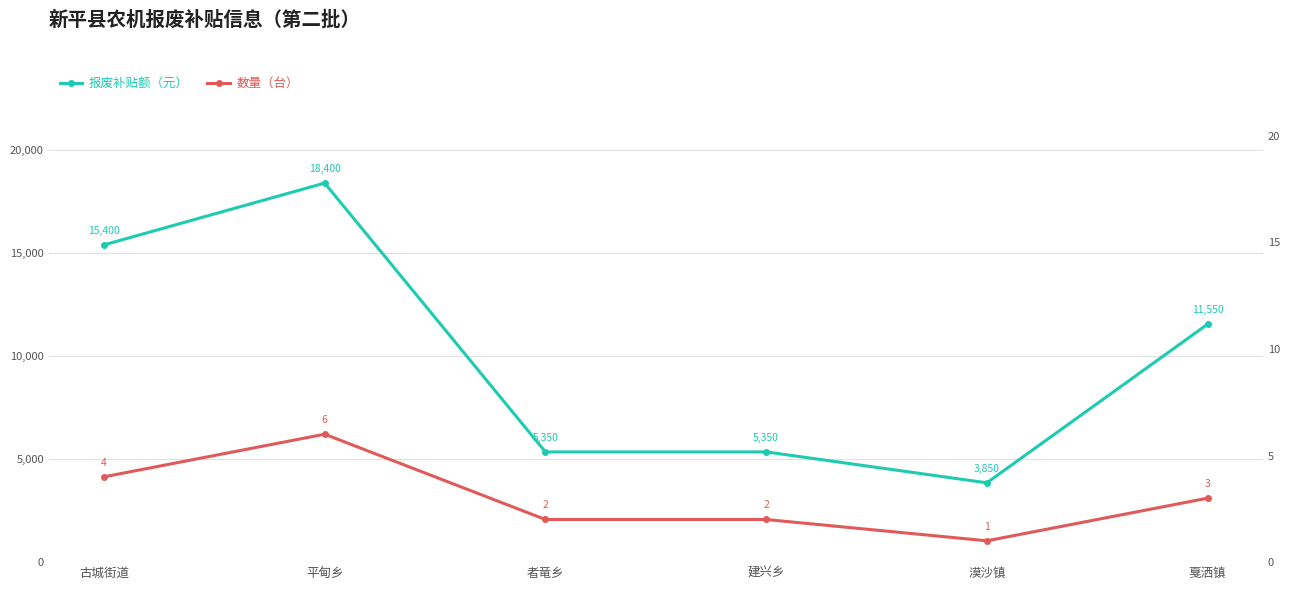

True or false: 报废补贴额（元） and 数量（台） cross at least once.

False